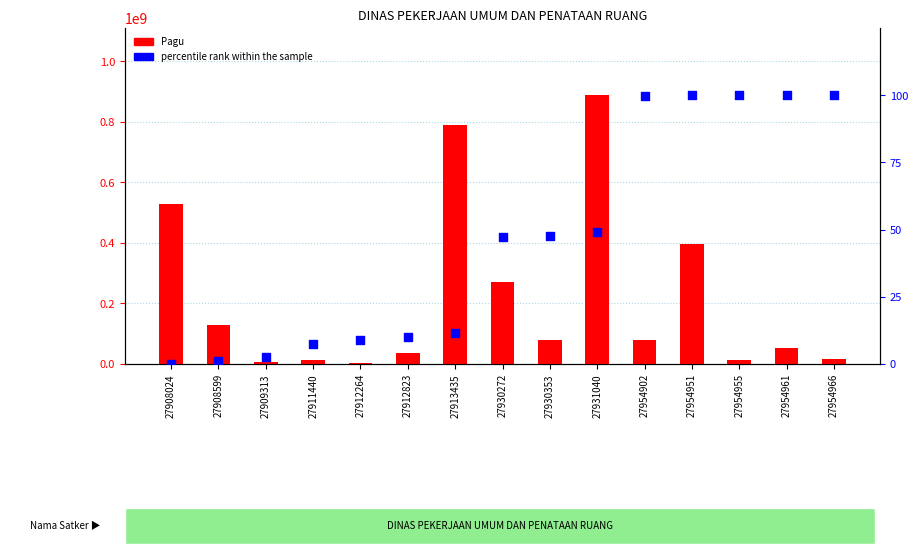

What is the total value across all series at 27908024?

529578100.0